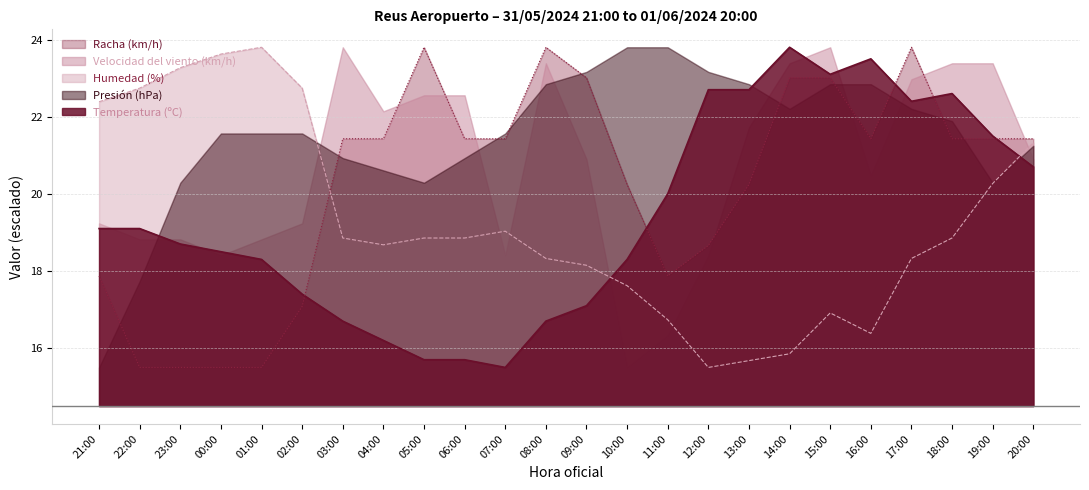

What is the total value across all series at 22:00?

93.9